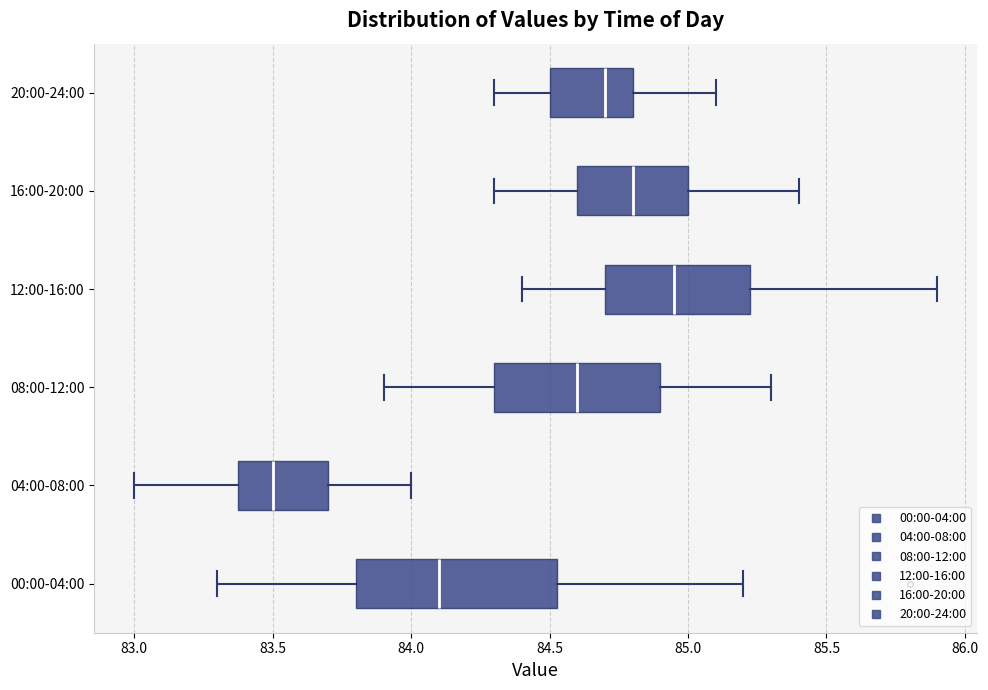

Comparing the boxes themselves (not the whiskers), which one is the widest?

00:00-04:00